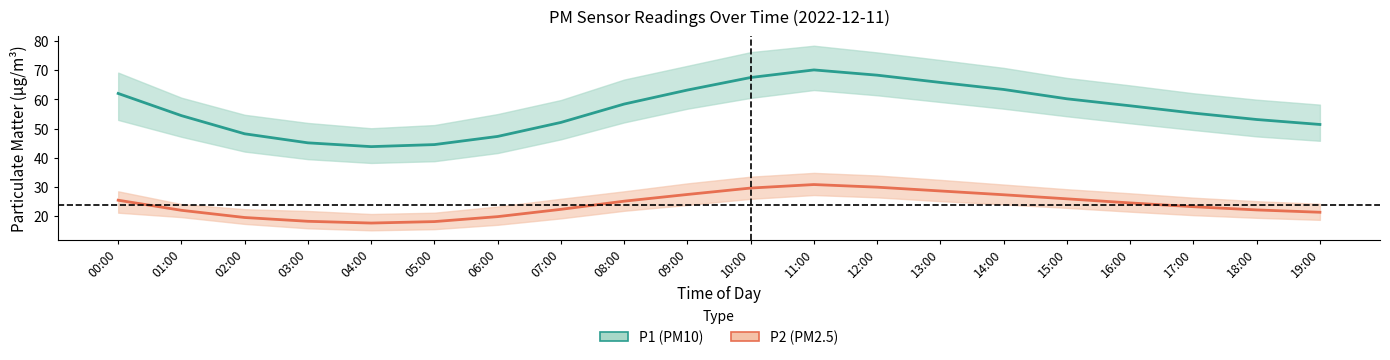

At 10:00, list the series in order from smallest to largest.

P2 (PM2.5) mean, P1 (PM10) mean